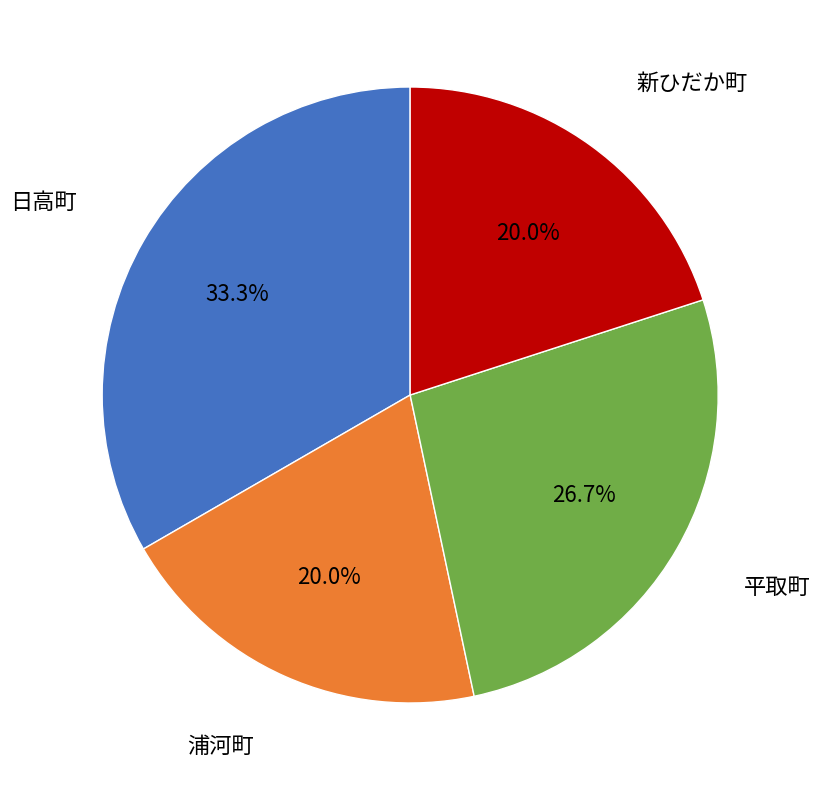

To the nearest percent, what is the difference between the largest and smallest slice percentages?

13%